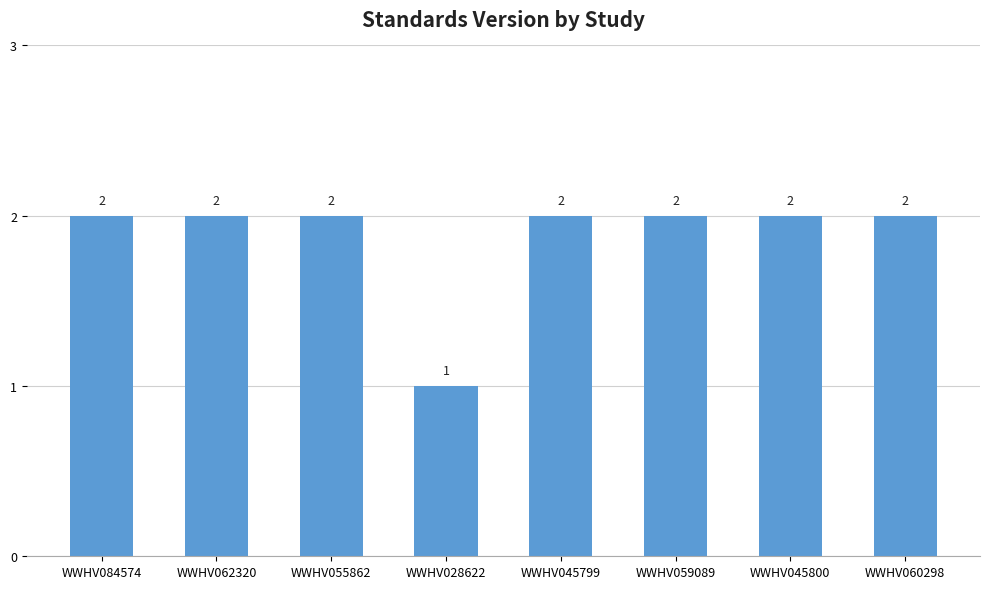

Reading right to left, transcribe all the data shown in this chart.

2	2	2	2	1	2	2	2